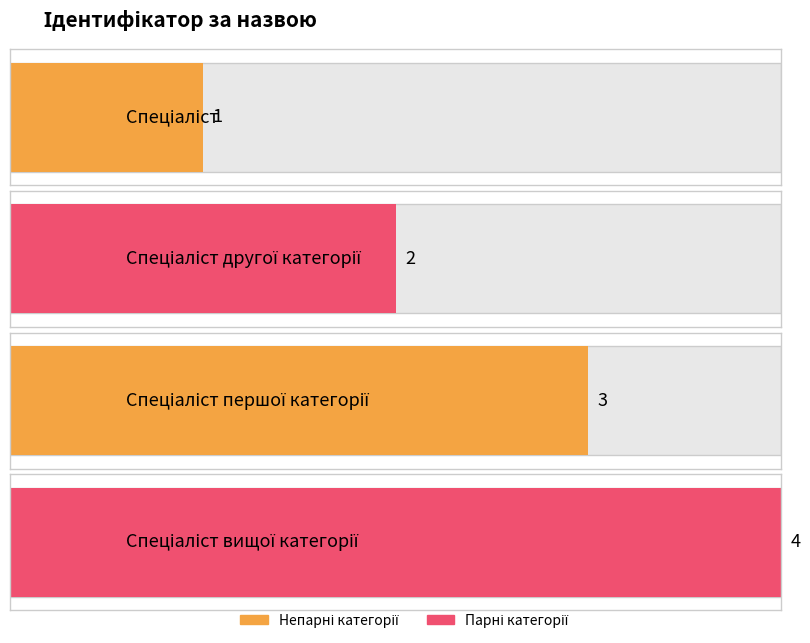

How many values exceed 3?

1